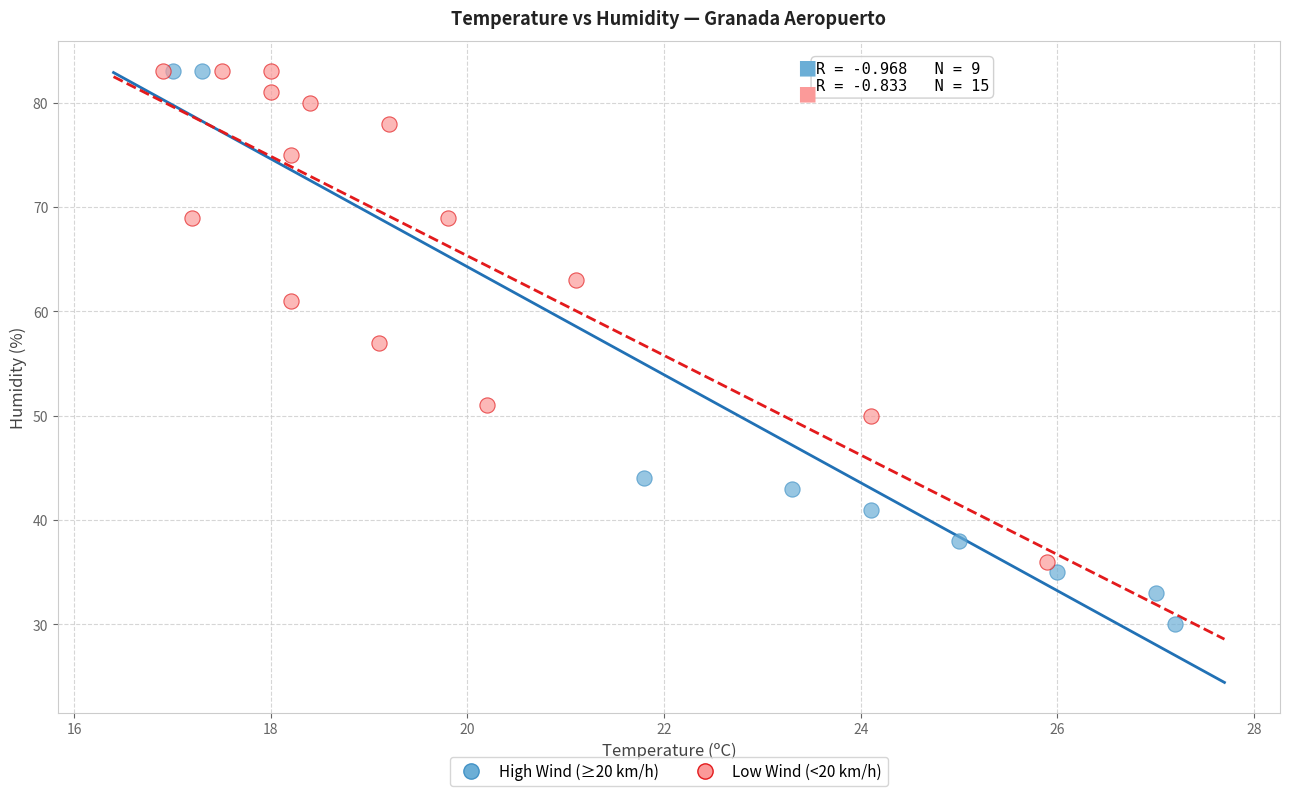

Which series contains the lowest Y value?

High Wind (≥20 km/h)